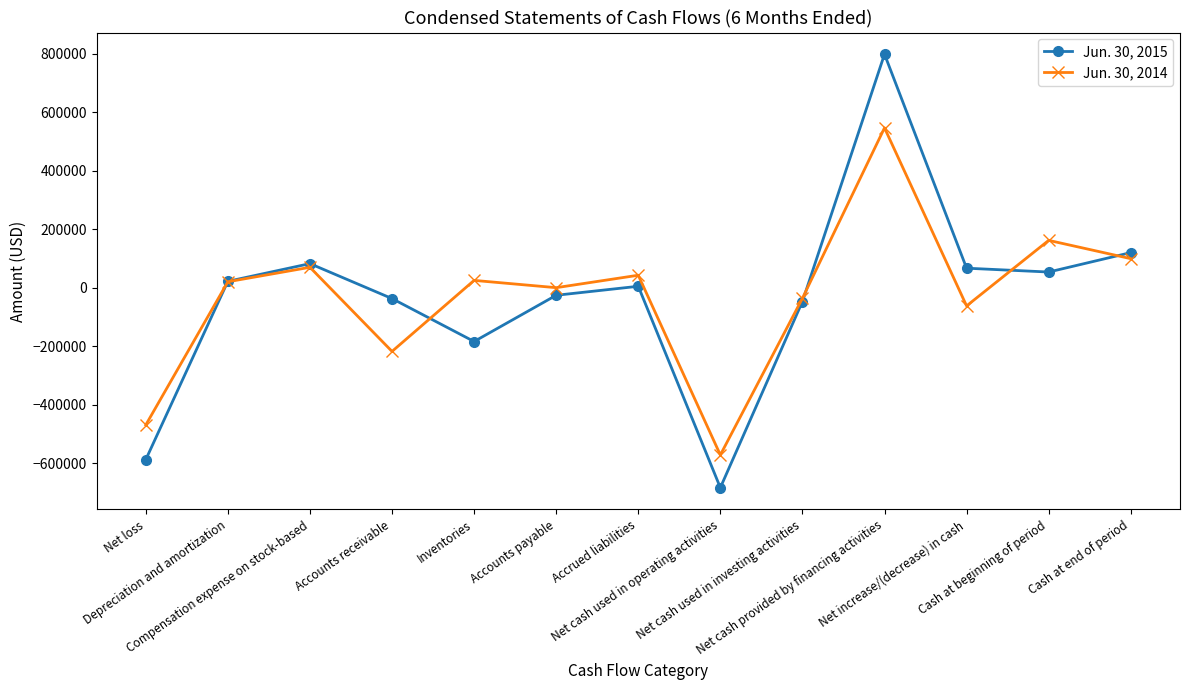

List the series in order of their peak value, highest first.

Jun. 30, 2015, Jun. 30, 2014